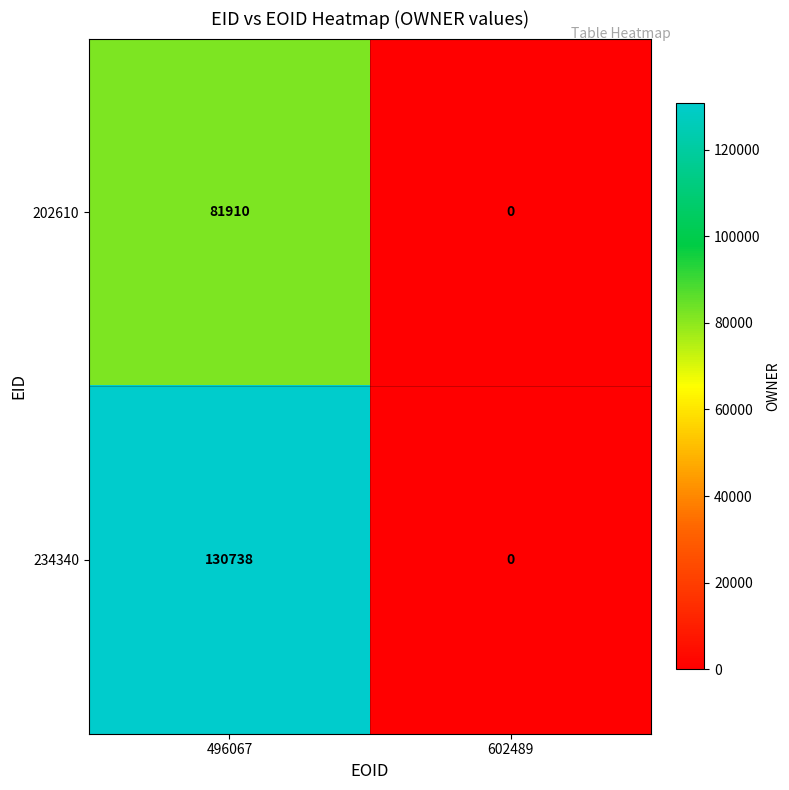

Is it true that 202610 equals 0 at 602489?

True